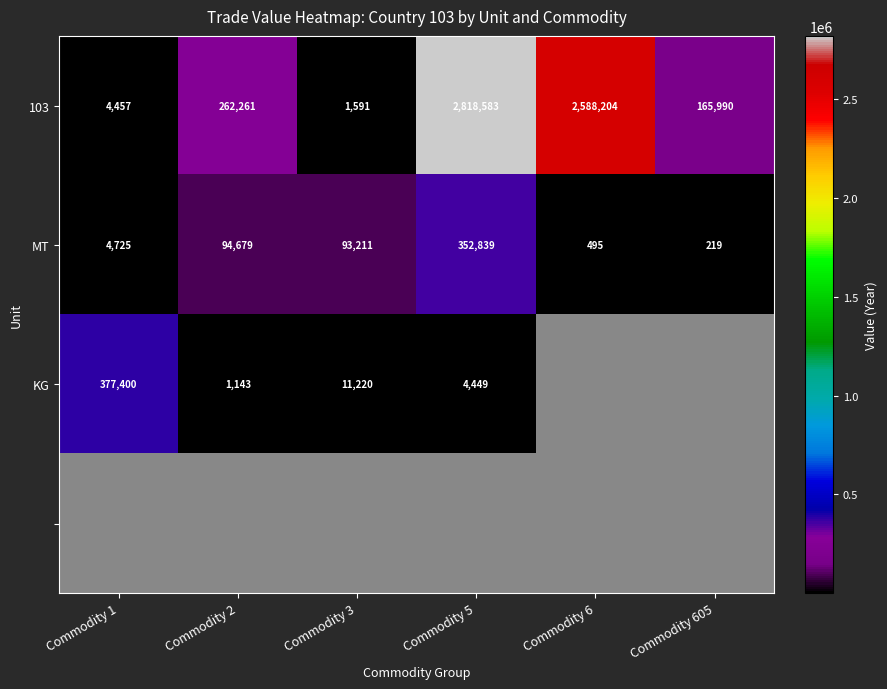

What is the sum of the MT values at Commodity 3 and Commodity 5?

446050